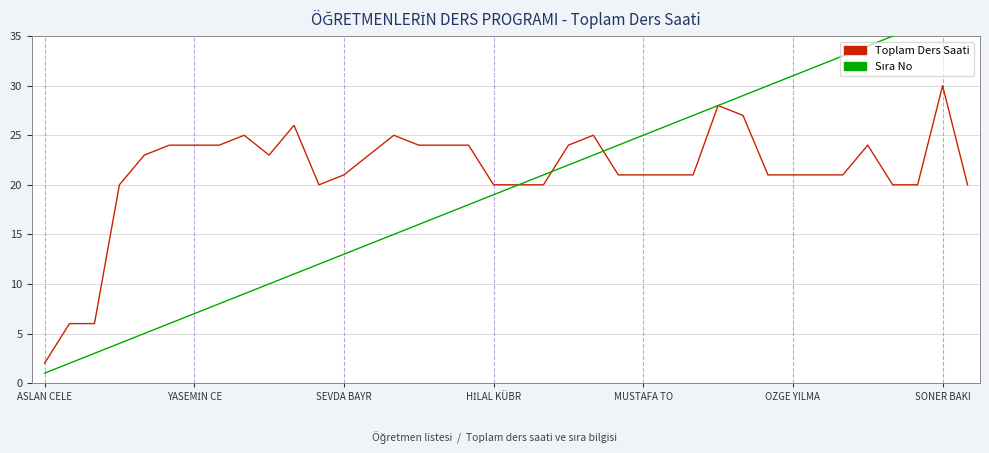

Which series changed the most between 27 and 35?

Toplam Ders Saati